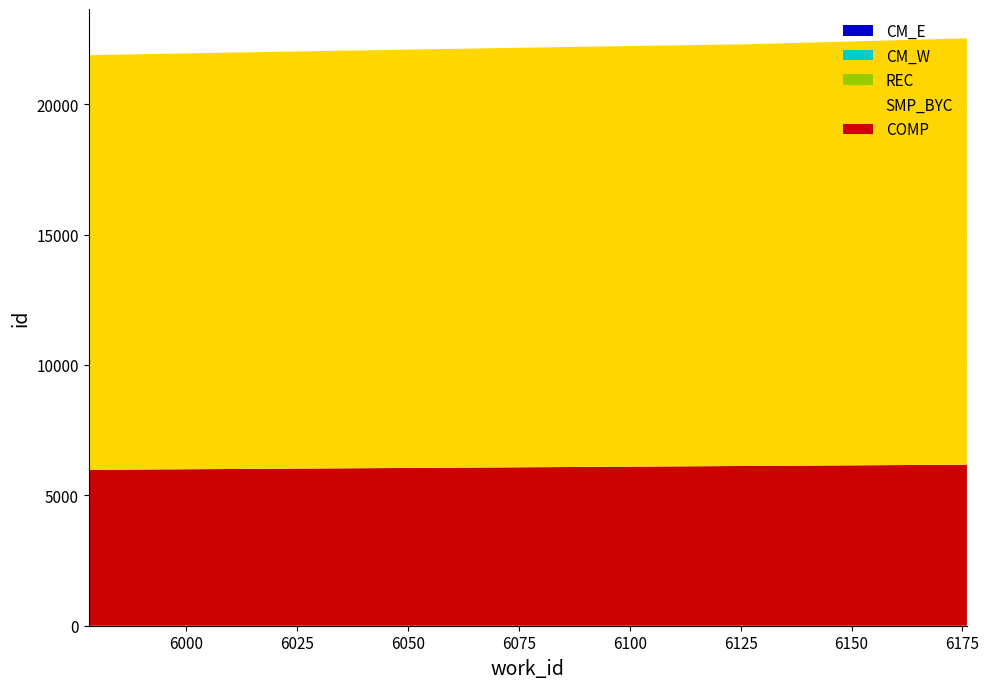

Reading left to right, transcribe all the data shown in this chart.

SMP_BYC: 5978=15899	5982=15912	5983=15913	6008=15965	6009=15968	6011=15970	6038=16022	6090=16115	6126=16171	6176=16348
COMP: 5978=5978	5982=5982	5983=5983	6008=6008	6009=6009	6011=6011	6038=6038	6090=6090	6126=6126	6176=6176